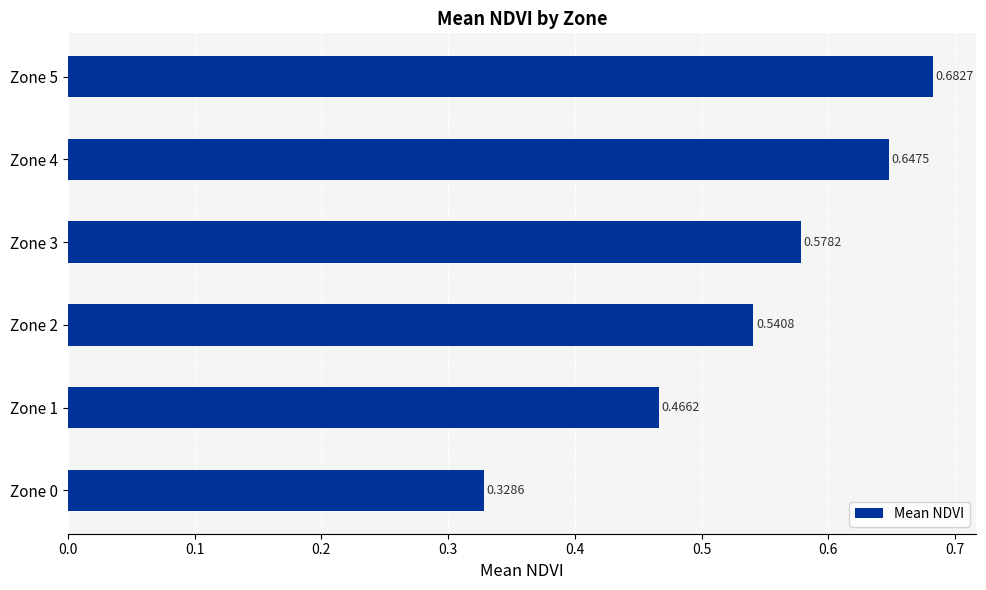

Which has a higher value, Zone 0 or Zone 1?

Zone 1